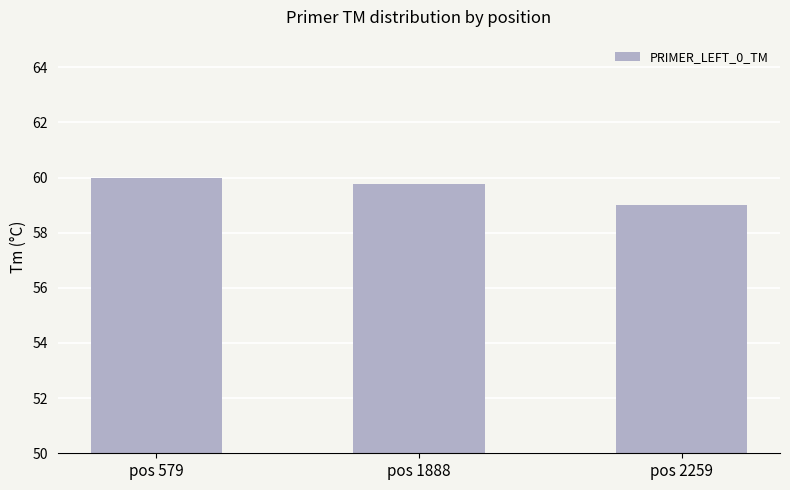

What is the change in value from pos 579 to pos 1888?

-0.2